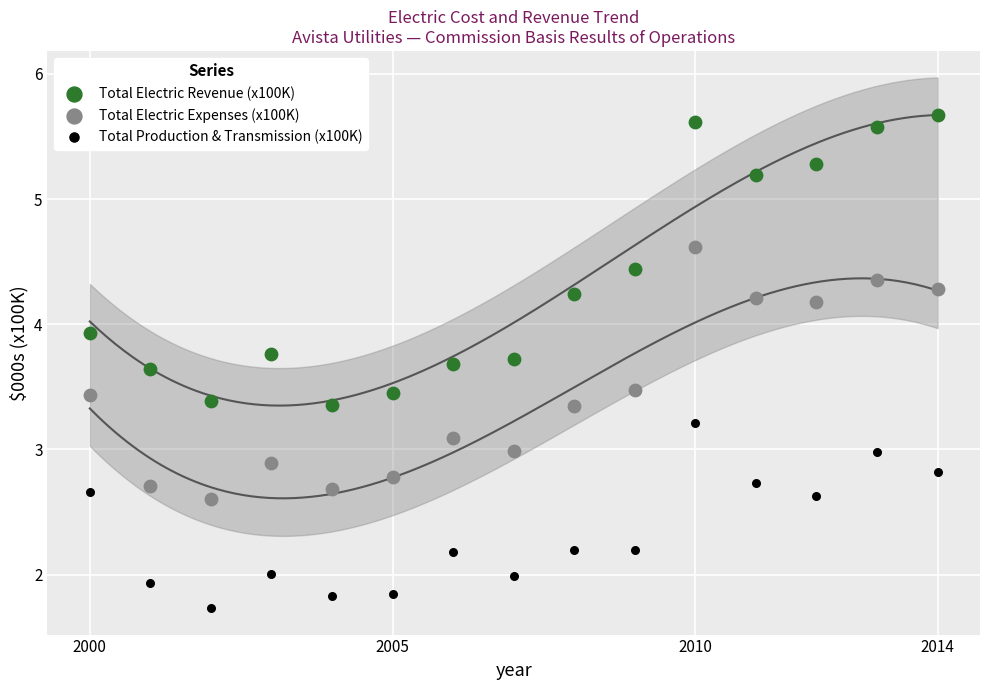

In the Total Electric Revenue (x100K) series, what Y value is closest to 4?

3.9